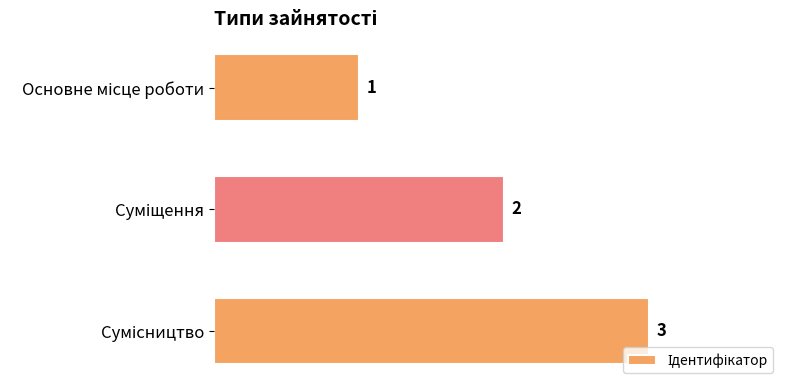

How many values are between 1 and 3?

3